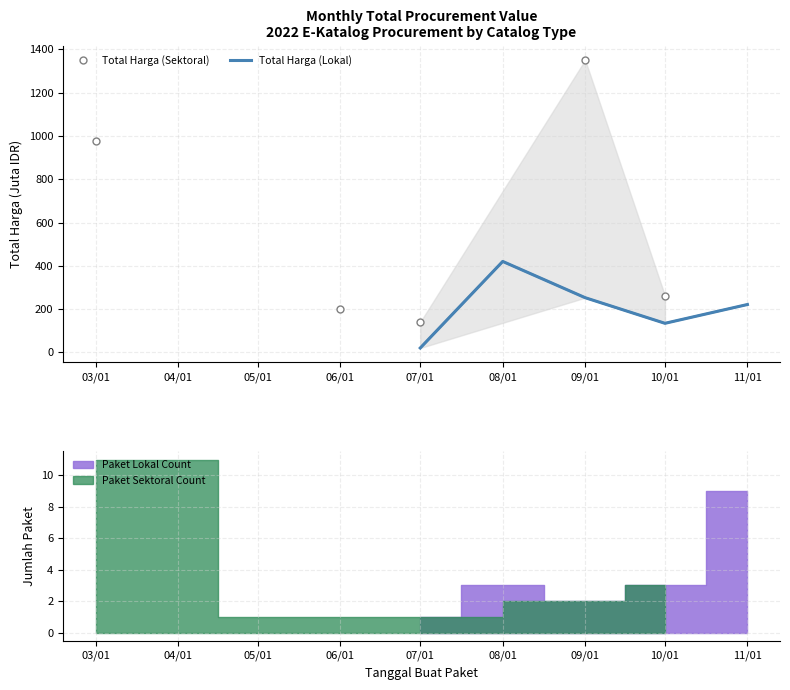

List the series in order of their overall mean, highest first.

Total Harga (Sektoral), Total Harga (Lokal)